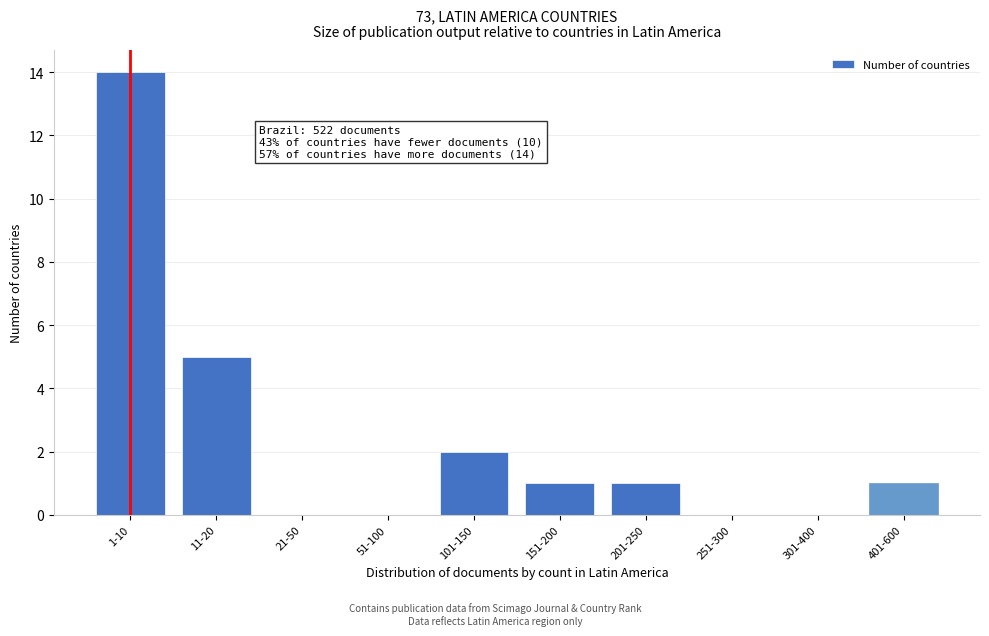

Reading left to right, transcribe all the data shown in this chart.

1-10=14	11-20=5	21-50=0	51-100=0	101-150=2	151-200=1	201-250=1	251-300=0	301-400=0	401-600=1